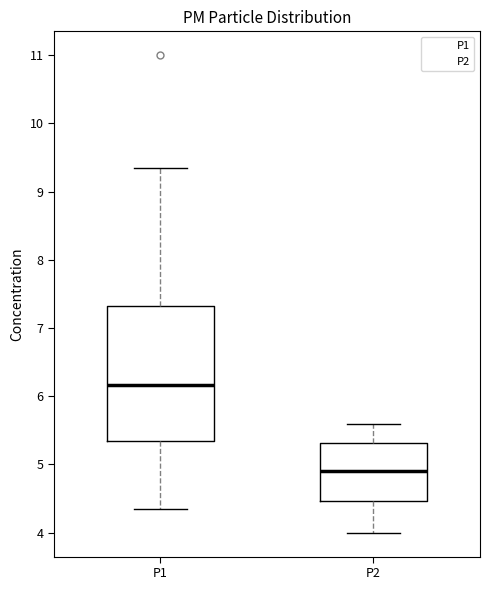

Where does the median line of the box for P2 sit on the y-axis? The values are not printed on the chart, so give them approximately, as read against the axis.

4.9